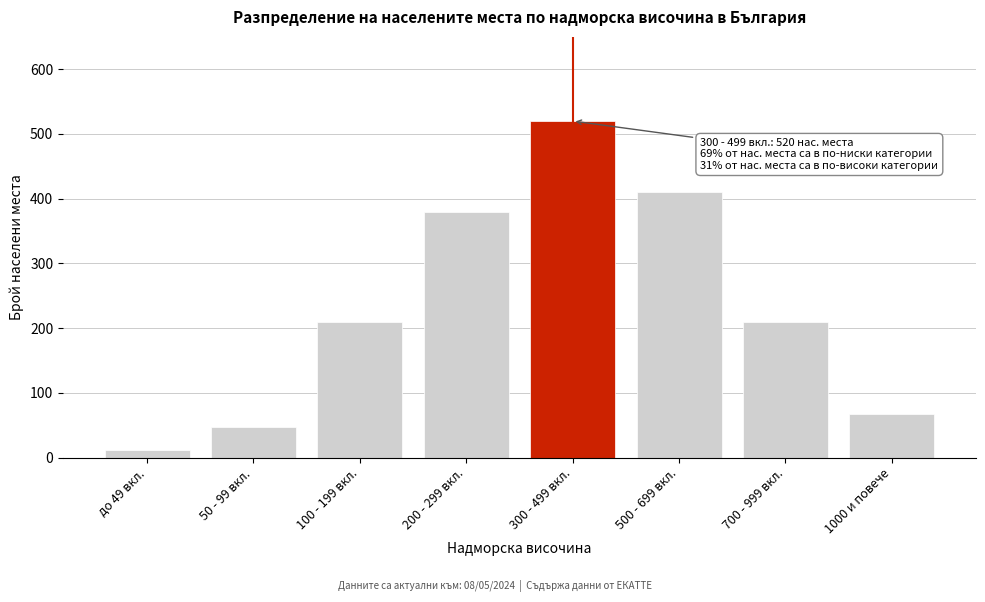

Reading left to right, list all the values displayed in this chart.

до 49 вкл.=12	50 - 99 вкл.=48	100 - 199 вкл.=210	200 - 299 вкл.=380	300 - 499 вкл.=520	500 - 699 вкл.=410	700 - 999 вкл.=210	1000 и повече=68